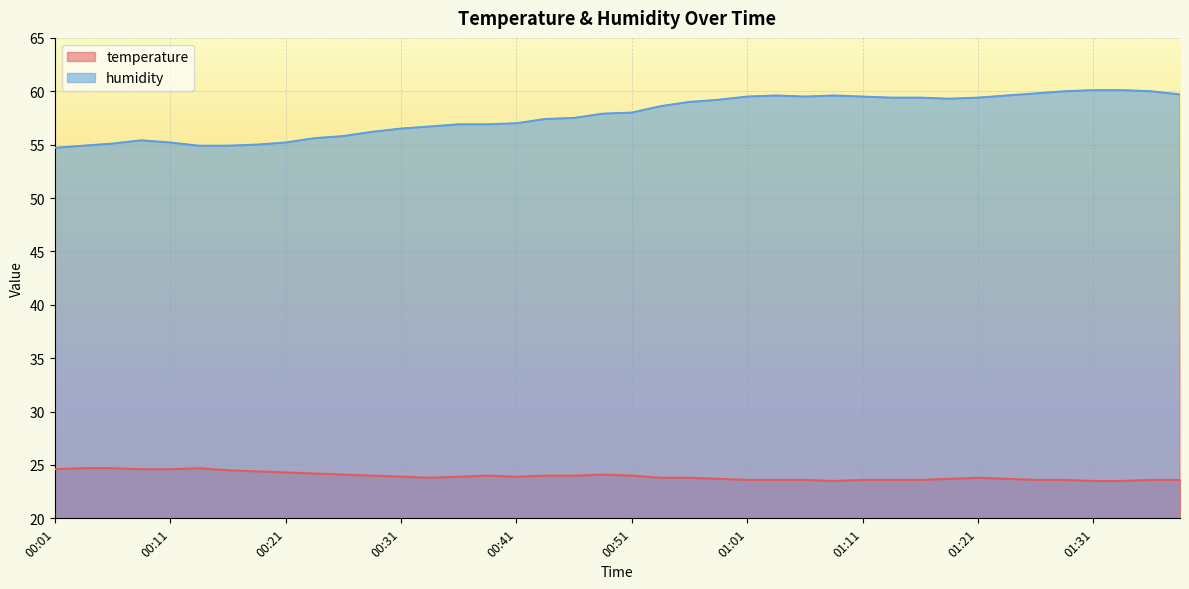

Reading right to left, what are all the values shown in this chart?

temperature: 01:39=23.6	01:36=23.6	01:34=23.5	01:31=23.5	01:29=23.6	01:26=23.6	01:24=23.7	01:21=23.8	01:19=23.7	01:16=23.6	01:14=23.6	01:11=23.6	01:09=23.5	01:06=23.6	01:04=23.6	01:01=23.6	00:59=23.7	00:56=23.8	00:54=23.8	00:51=24.0	00:49=24.1	00:46=24.0	00:44=24.0	00:41=23.9	00:39=24.0	00:36=23.9	00:34=23.8	00:31=23.9	00:29=24.0	00:26=24.1	00:24=24.2	00:21=24.3	00:19=24.4	00:16=24.5	00:14=24.7	00:11=24.6	00:09=24.6	00:06=24.7	00:04=24.7	00:01=24.6
humidity: 01:39=59.7	01:36=60.0	01:34=60.1	01:31=60.1	01:29=60.0	01:26=59.8	01:24=59.6	01:21=59.4	01:19=59.3	01:16=59.4	01:14=59.4	01:11=59.5	01:09=59.6	01:06=59.5	01:04=59.6	01:01=59.5	00:59=59.2	00:56=59.0	00:54=58.6	00:51=58.0	00:49=57.9	00:46=57.5	00:44=57.4	00:41=57.0	00:39=56.9	00:36=56.9	00:34=56.7	00:31=56.5	00:29=56.2	00:26=55.8	00:24=55.6	00:21=55.2	00:19=55.0	00:16=54.9	00:14=54.9	00:11=55.2	00:09=55.4	00:06=55.1	00:04=54.9	00:01=54.7